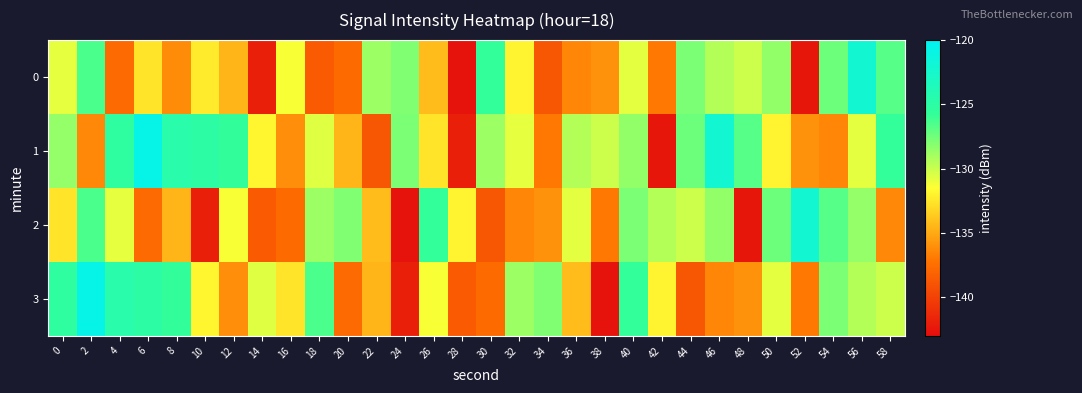

Reading left to right, what are all the values shown in this chart?

0: 0=-130.8	2=-126.4	4=-137.7	6=-132.6	8=-136.2	10=-132.3	12=-134.5	14=-141.9	16=-131.3	18=-138.6	20=-137.6	22=-128.7	24=-127.9	26=-134.2	28=-142.7	30=-125.7	32=-131.9	34=-138.9	36=-136.4	38=-135.9	40=-130.8	42=-137.0	44=-127.8	46=-129.4	48=-130.1	50=-128.5	52=-142.4	54=-127.4	56=-122.1	58=-126.8
1: 0=-128.5	2=-136.3	4=-125.3	6=-120.7	8=-124.6	10=-125.0	12=-125.6	14=-131.8	16=-136.1	18=-130.6	20=-134.5	22=-138.9	24=-127.8	26=-132.6	28=-141.9	30=-128.7	32=-130.8	34=-137.0	36=-129.4	38=-130.1	40=-128.5	42=-142.4	44=-127.4	46=-122.1	48=-126.8	50=-131.9	52=-135.9	54=-136.4	56=-130.8	58=-125.7
2: 0=-132.6	2=-126.4	4=-130.8	6=-137.7	8=-134.5	10=-141.9	12=-131.3	14=-138.6	16=-137.6	18=-128.7	20=-127.9	22=-134.2	24=-142.7	26=-125.7	28=-131.9	30=-138.9	32=-136.4	34=-135.9	36=-130.8	38=-137.0	40=-127.8	42=-129.4	44=-130.1	46=-128.5	48=-142.4	50=-127.4	52=-122.1	54=-126.8	56=-128.5	58=-136.3
3: 0=-125.3	2=-120.7	4=-124.6	6=-125.0	8=-125.6	10=-131.8	12=-136.1	14=-130.6	16=-132.6	18=-126.4	20=-137.7	22=-134.5	24=-141.9	26=-131.3	28=-138.6	30=-137.6	32=-128.7	34=-127.9	36=-134.2	38=-142.7	40=-125.7	42=-131.9	44=-138.9	46=-136.4	48=-135.9	50=-130.8	52=-137.0	54=-127.8	56=-129.4	58=-130.1